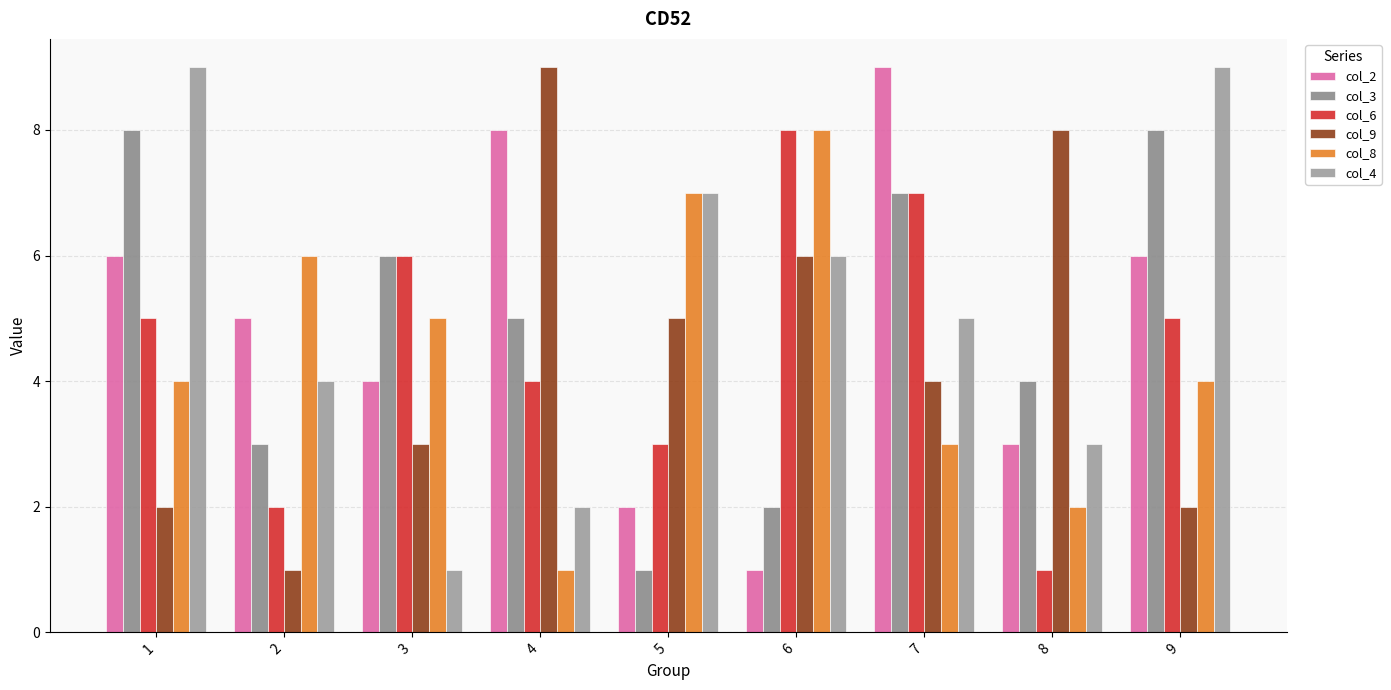

What is the spread (max minus min) of values at 2?

5